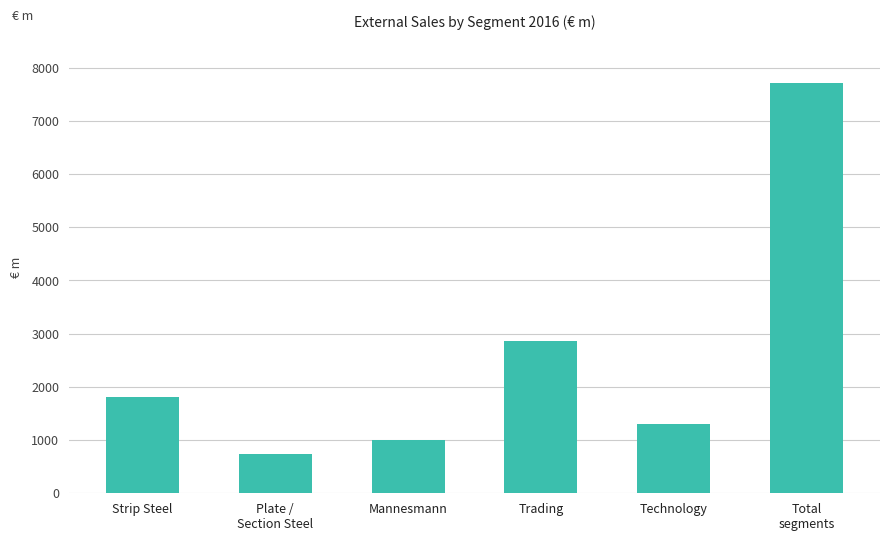

Reading left to right, list all the values displayed in this chart.

Strip Steel=1814.6	Plate /
Section Steel=741.8	Mannesmann=999.4	Trading=2855.0	Technology=1300.3	Total
segments=7711.1